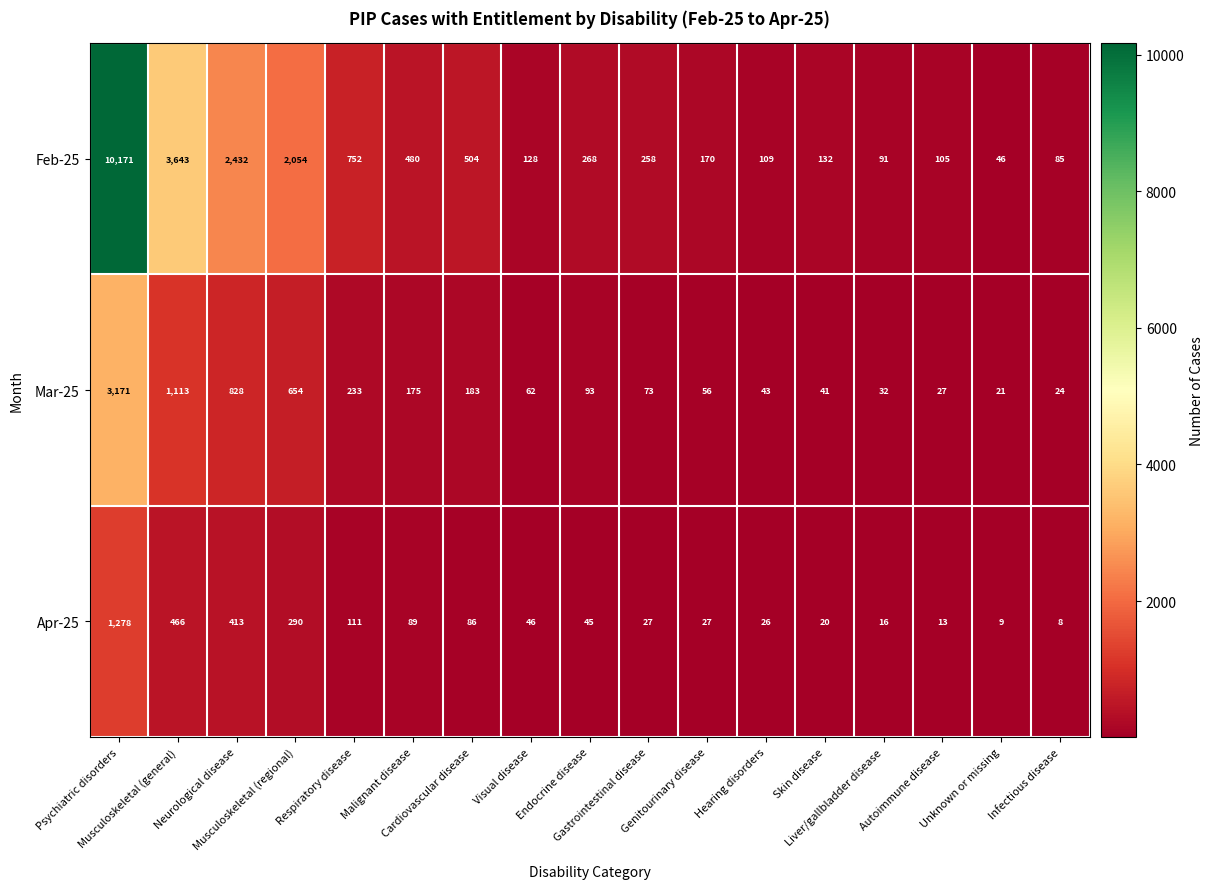

How many series are shown in this chart?

3